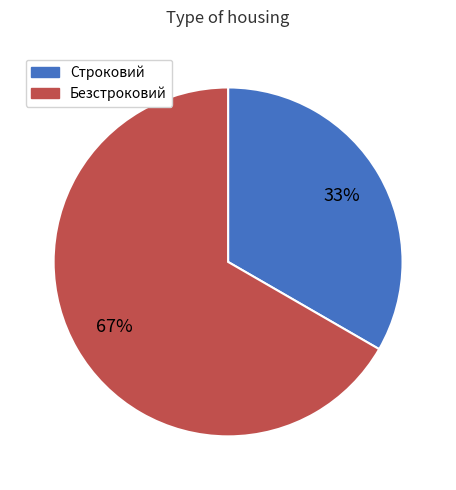

Does Строковий account for over 50% of the chart?

No